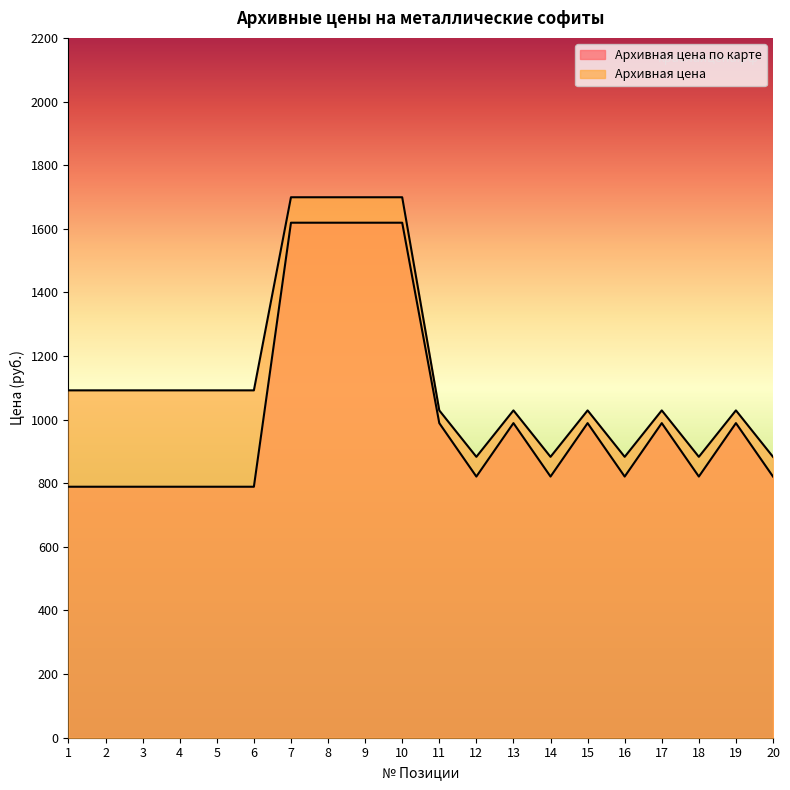

Reading left to right, extract all data points from this chart.

Архивная цена по карте: 1=789	2=789	3=789	4=789	5=789	6=789	7=1619	8=1619	9=1619	10=1619	11=989	12=821	13=989	14=821	15=989	16=821	17=989	18=821	19=989	20=821
Архивная цена: 1=1092	2=1092	3=1092	4=1092	5=1092	6=1092	7=1699	8=1699	9=1699	10=1699	11=1029	12=883	13=1029	14=883	15=1029	16=883	17=1029	18=883	19=1029	20=883